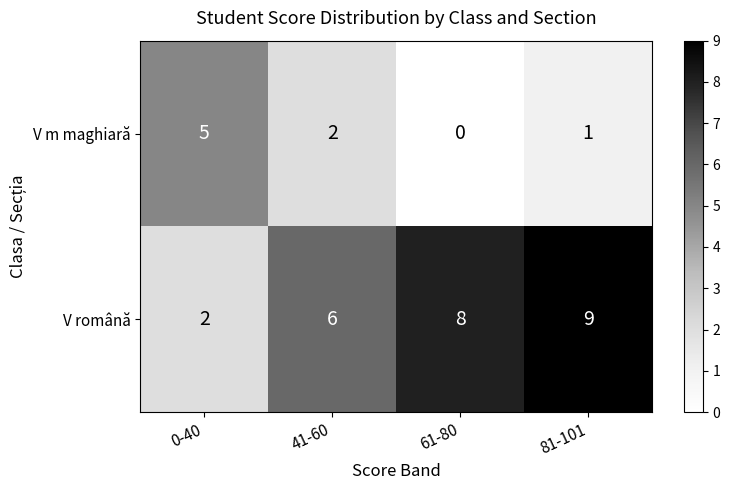

What is the difference between the highest and lowest values at 41-60?

4